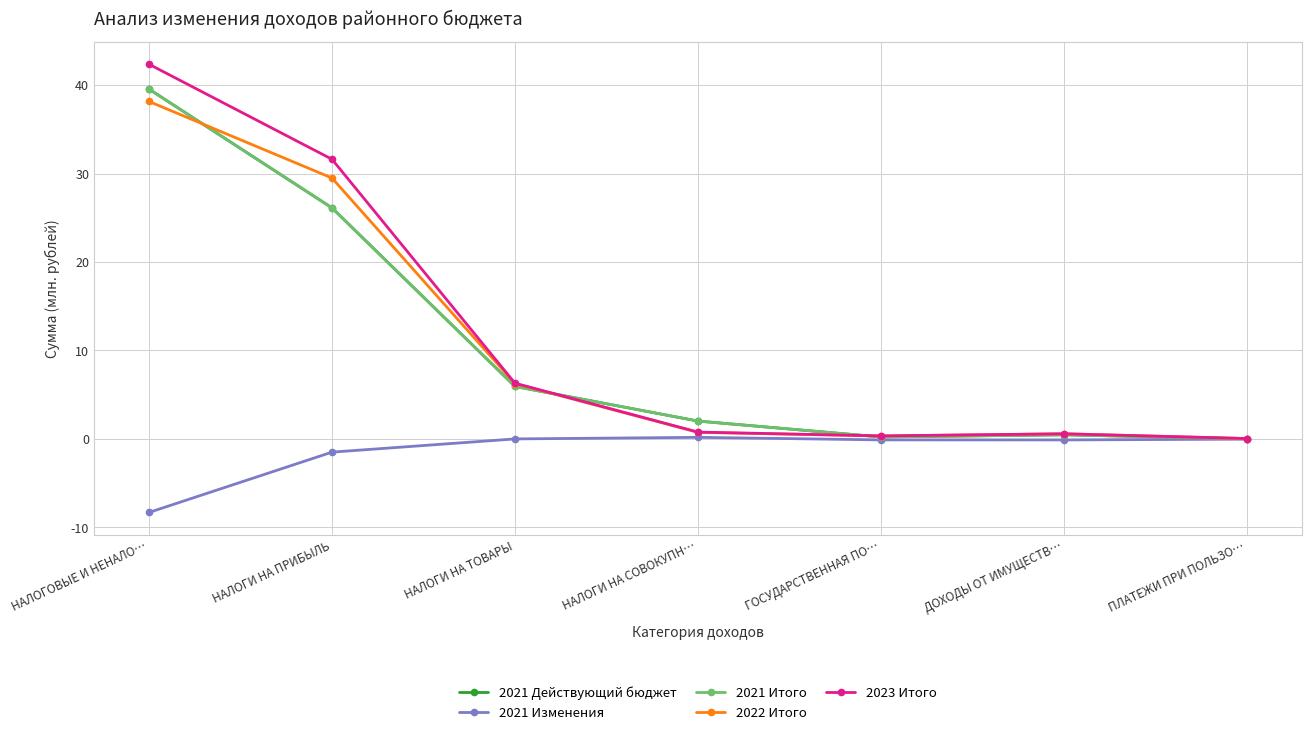

The 2021 Итого series shows 0.0 at ПЛАТЕЖИ ПРИ ПОЛЬЗО…. True or false?

True